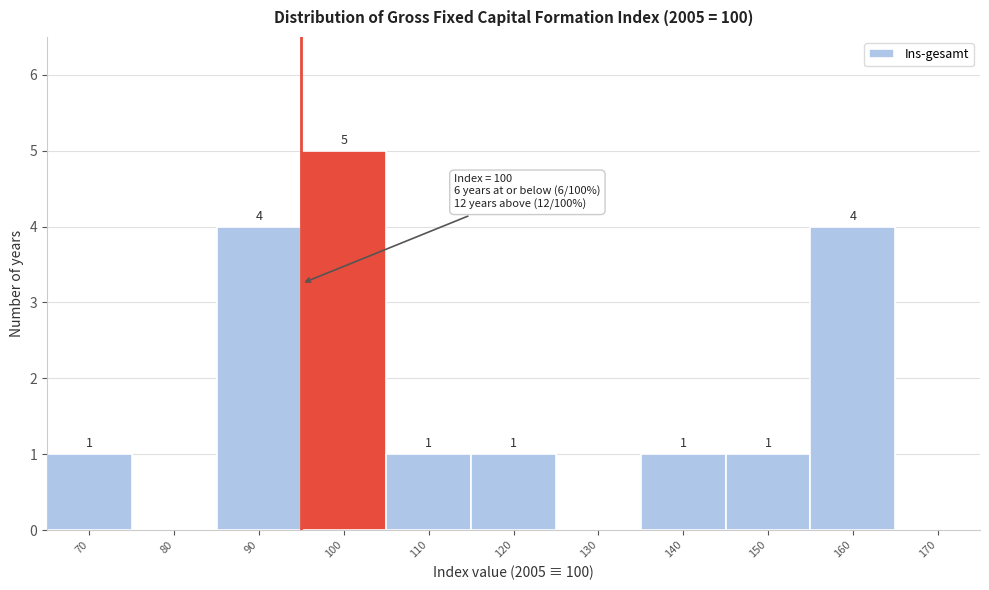

Reading left to right, transcribe all the data shown in this chart.

70=1	80=0	90=4	100=5	110=1	120=1	130=0	140=1	150=1	160=4	170=0